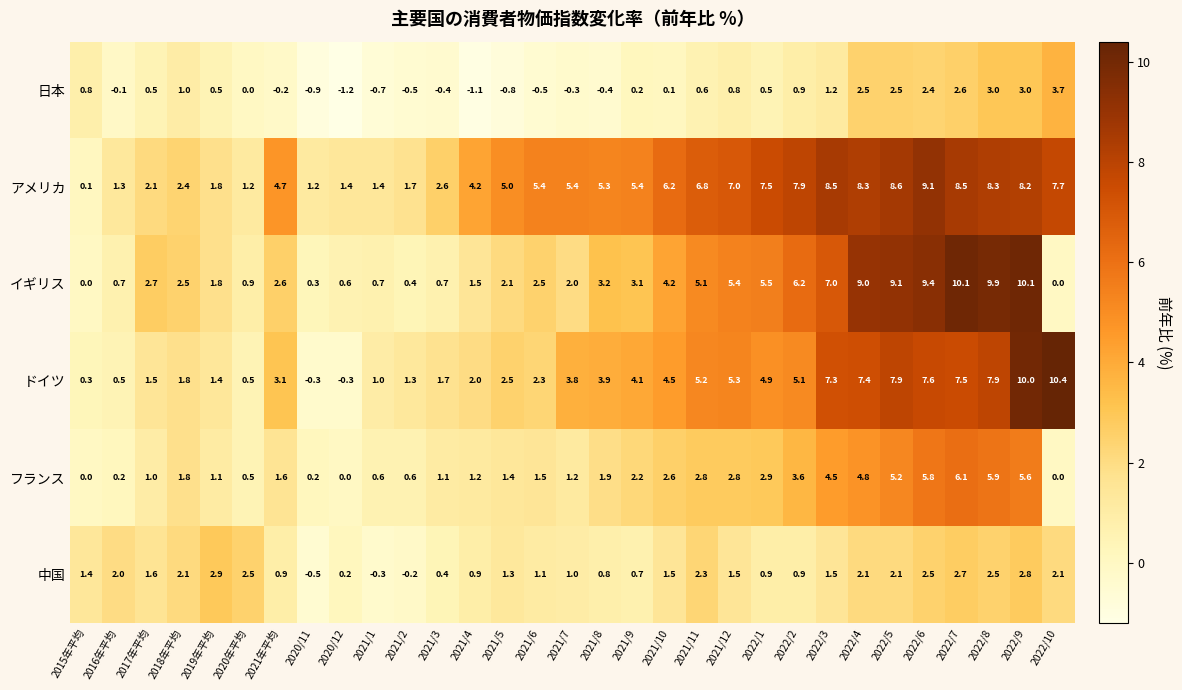

Which series has the largest total across all categories?

アメリカ